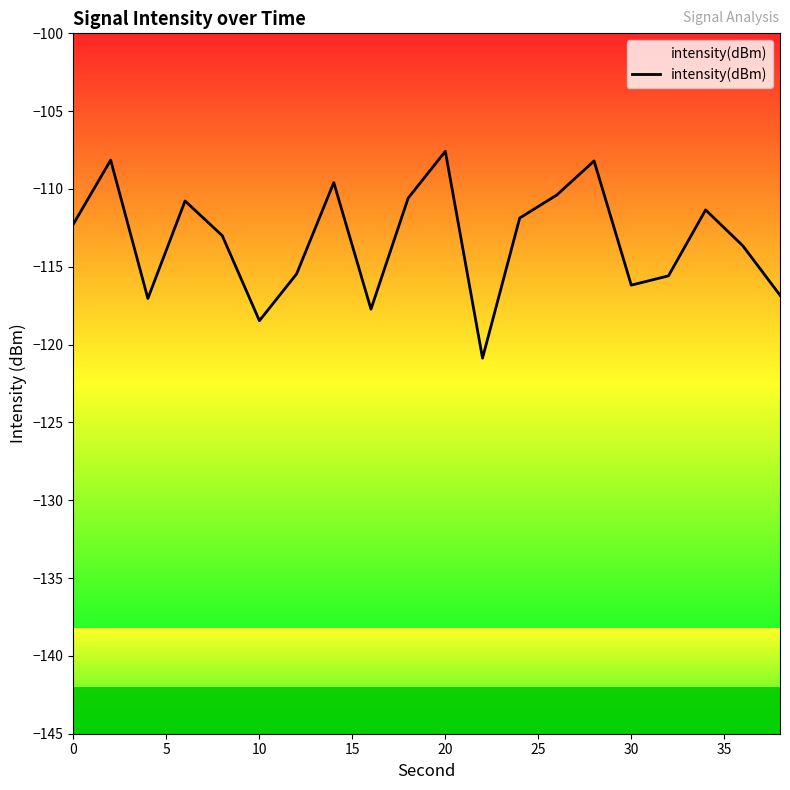

What is the greatest value displayed?

-107.6